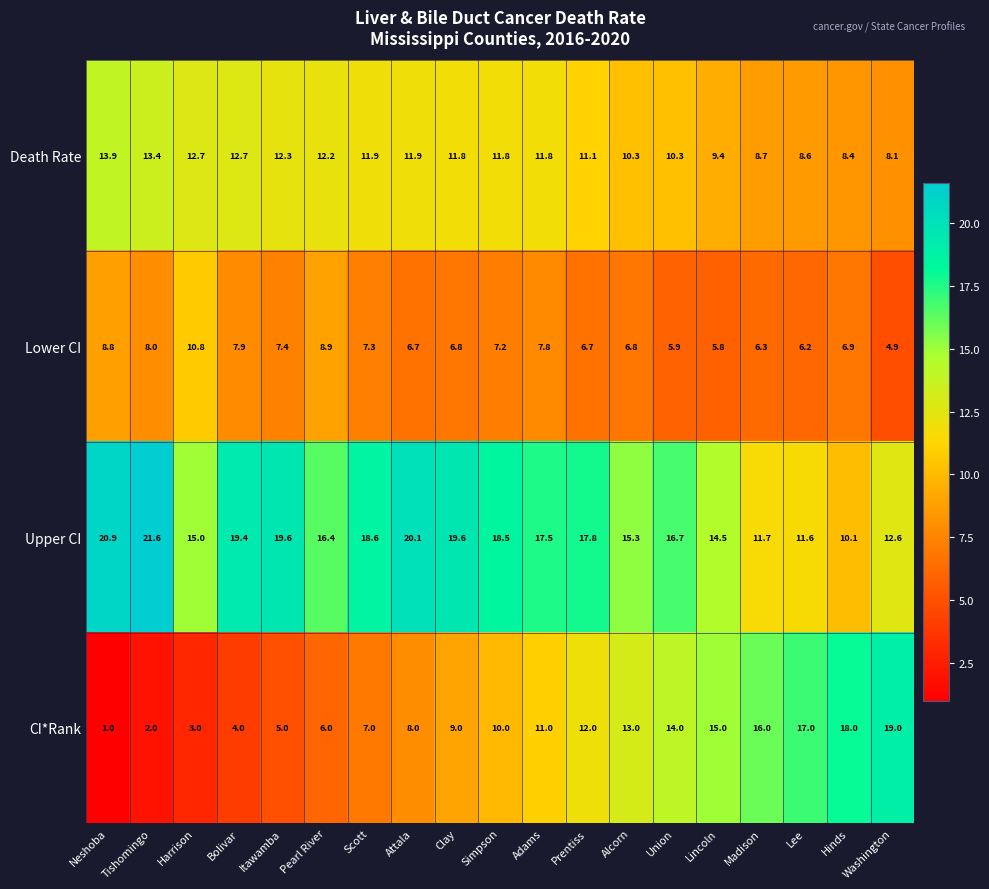

List the series in order of their peak value, highest first.

Upper CI, CI*Rank, Death Rate, Lower CI